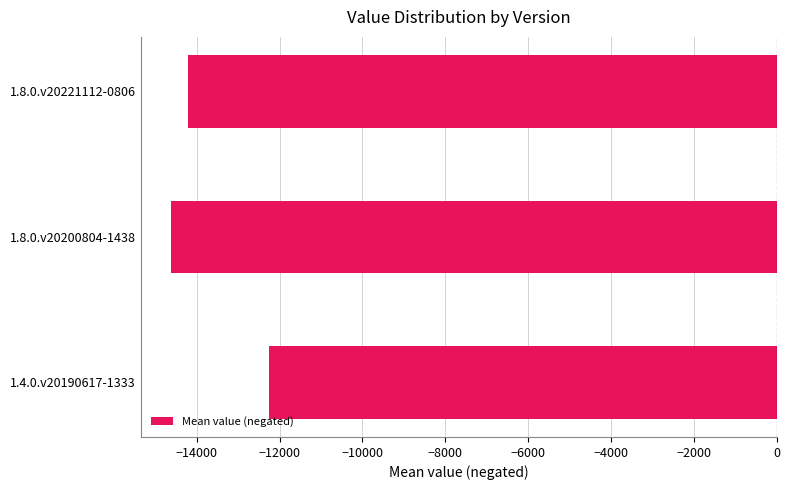

Which has a higher value, 1.8.0.v20221112-0806 or 1.4.0.v20190617-1333?

1.4.0.v20190617-1333